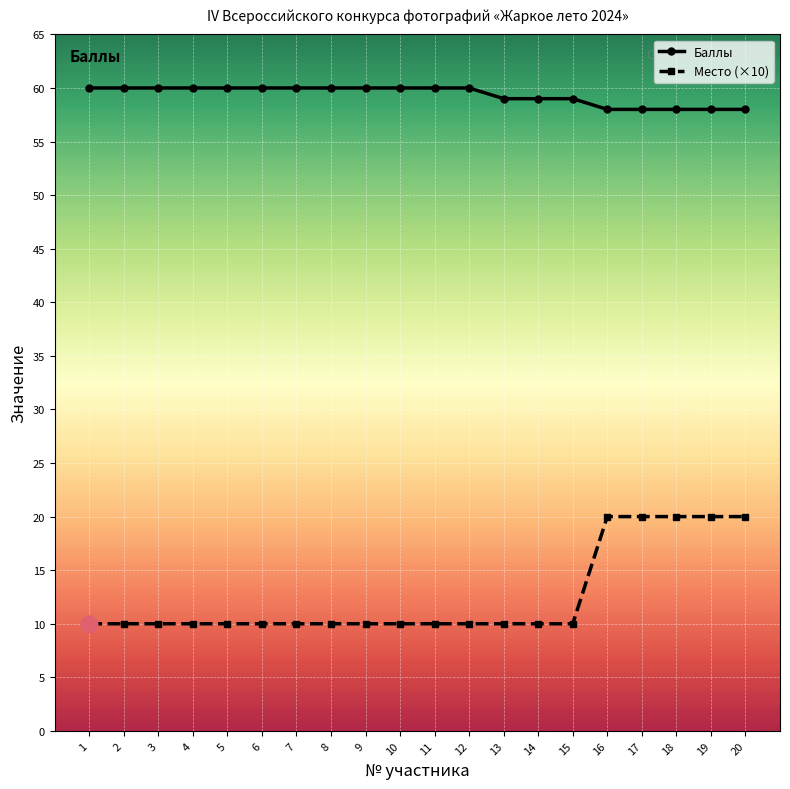

The Баллы series shows 60 at 1. True or false?

True